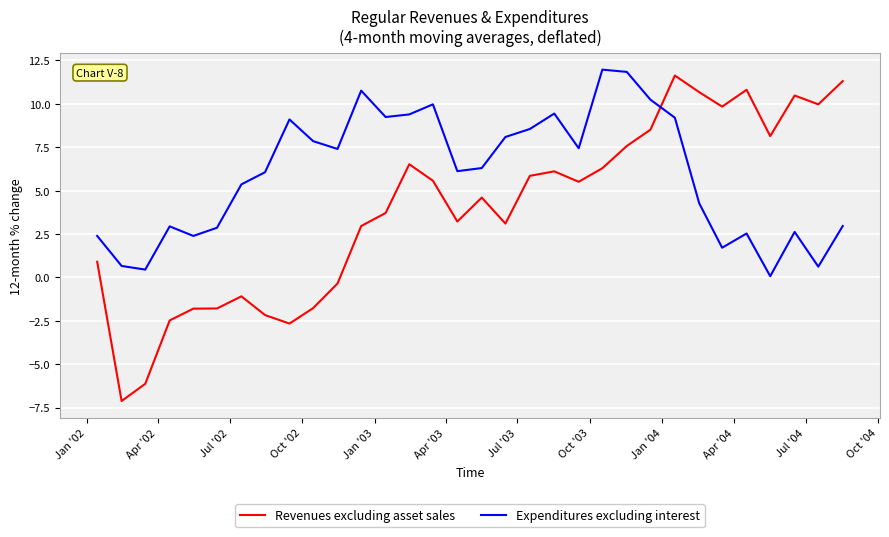

True or false: Expenditures excluding interest and Revenues excluding asset sales intersect in this chart.

True